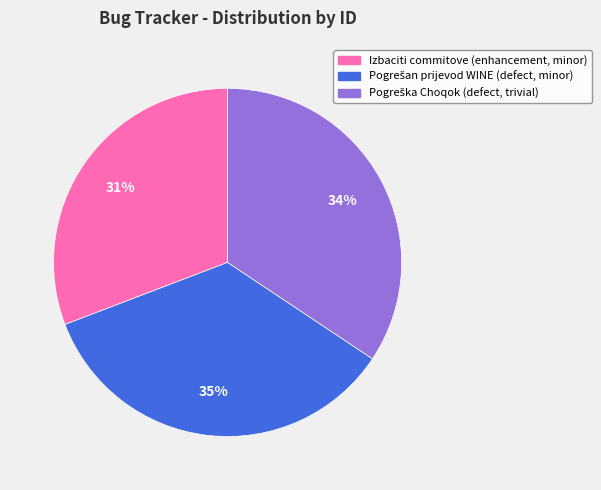

Is there a majority slice in this chart?

No